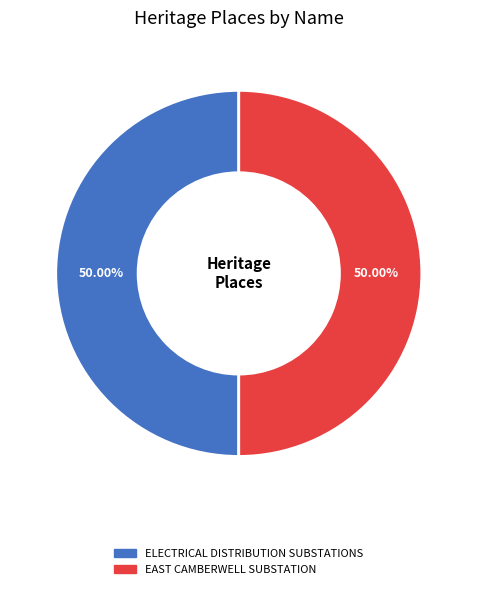

Do EAST CAMBERWELL SUBSTATION and ELECTRICAL DISTRIBUTION SUBSTATIONS together represent more than half of the pie?

Yes